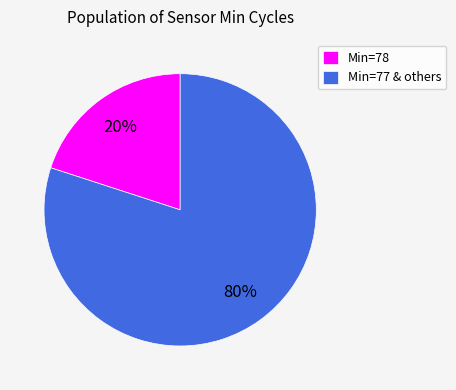

Which slice is the largest?

Min=77 & others